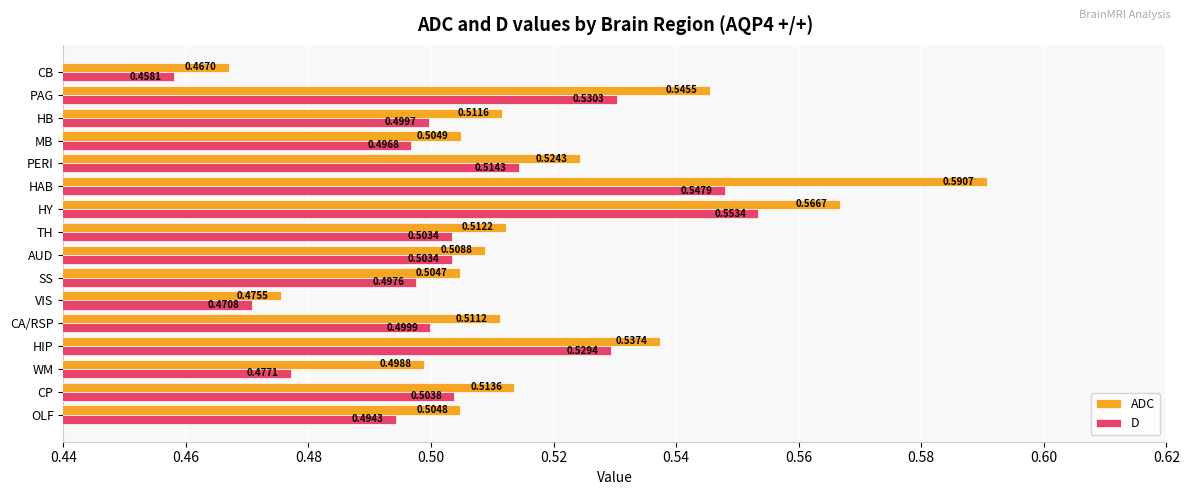

Count the number of categories in the chart.

16